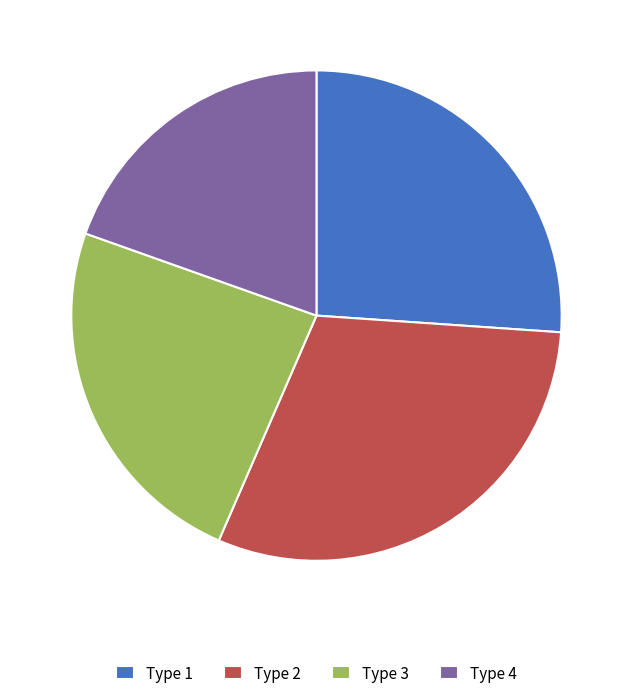

Which category has the biggest portion of the pie?

Type 2